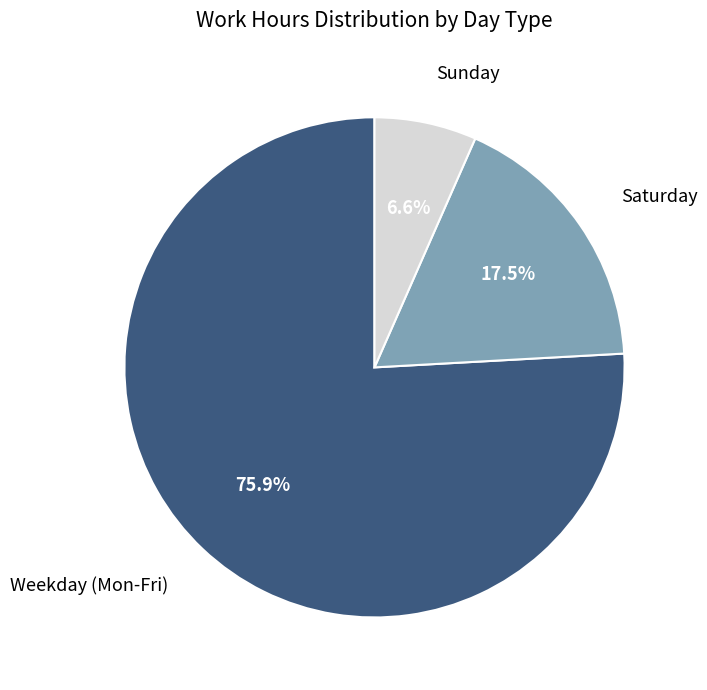

Is the sum of Weekday (Mon-Fri) and Sunday greater than half?

Yes